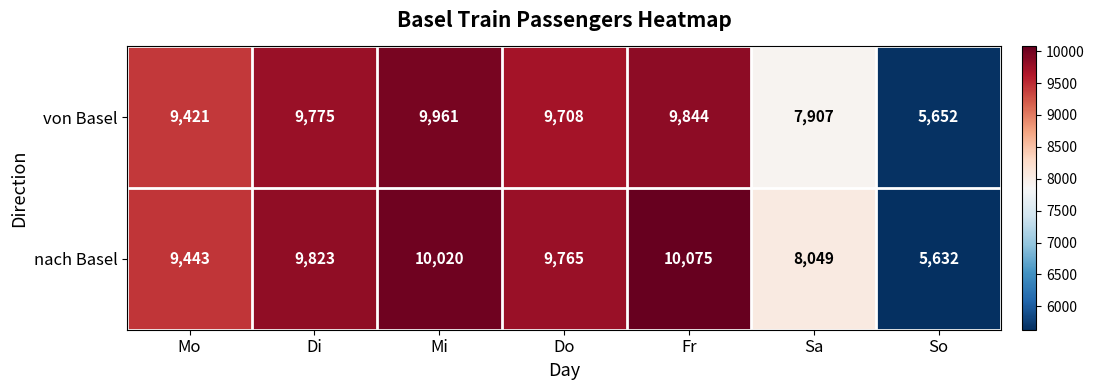

At which label does nach Basel first exceed 9765?

Di